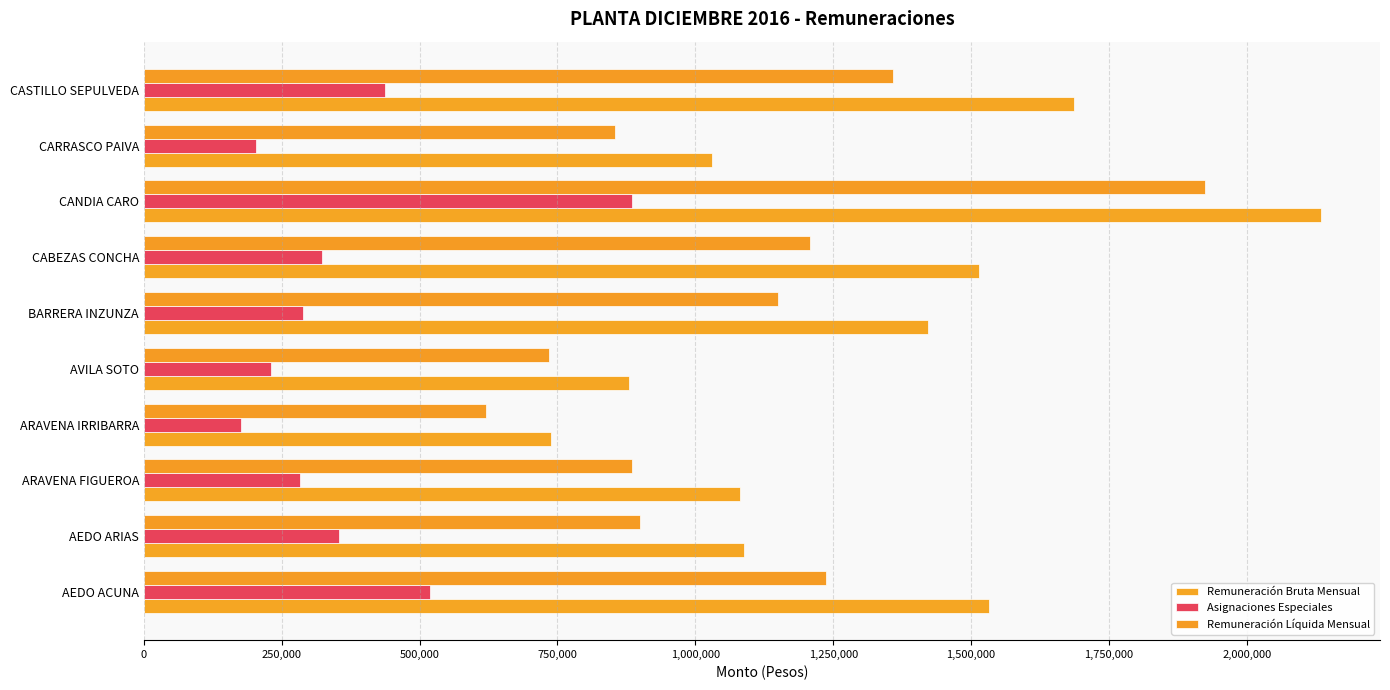

What is the sum of all Remuneración Líquida Mensual values?

10871133